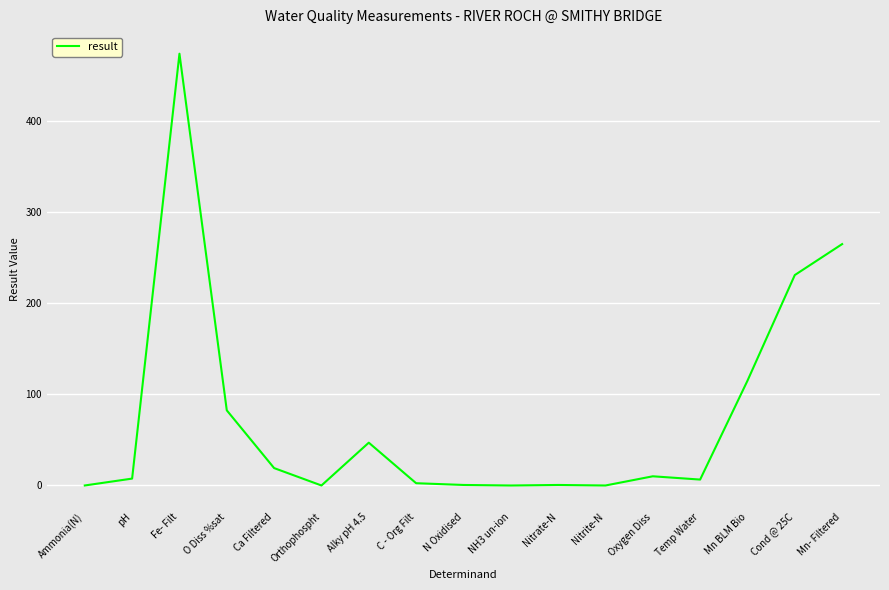

What is the average value?

74.2